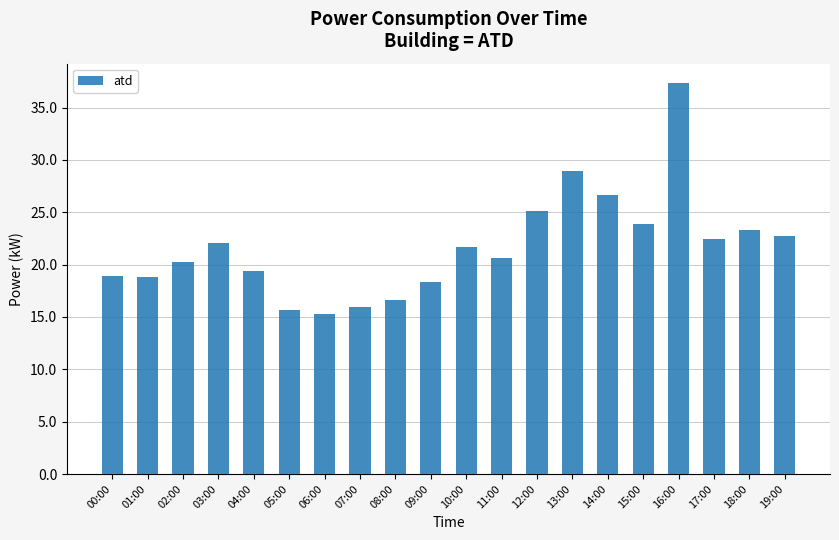

What is the difference between the maximum and second lowest values?

21.7